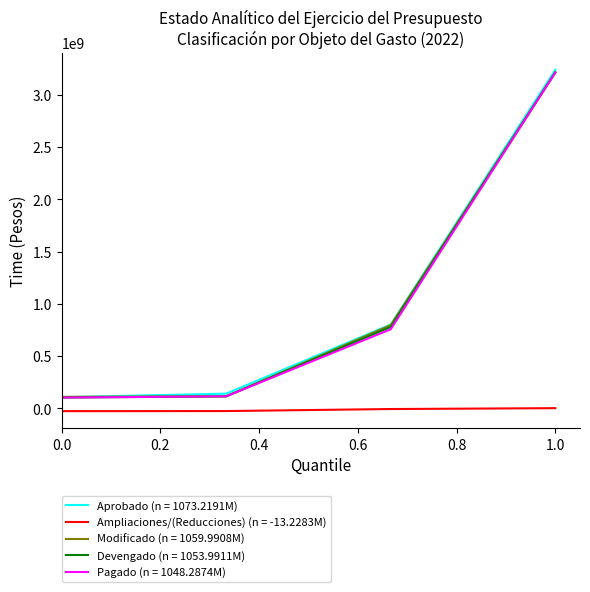

True or false: Ampliaciones/(Reducciones) (n = -13.2283M) and Aprobado (n = 1073.2191M) cross at least once.

False